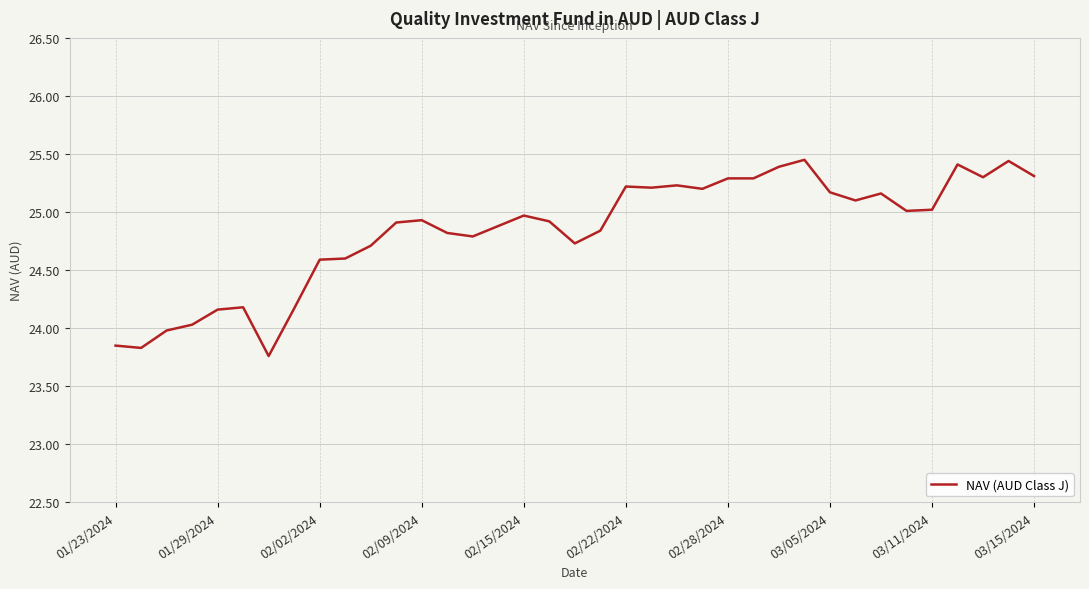

How many series are shown in this chart?

1